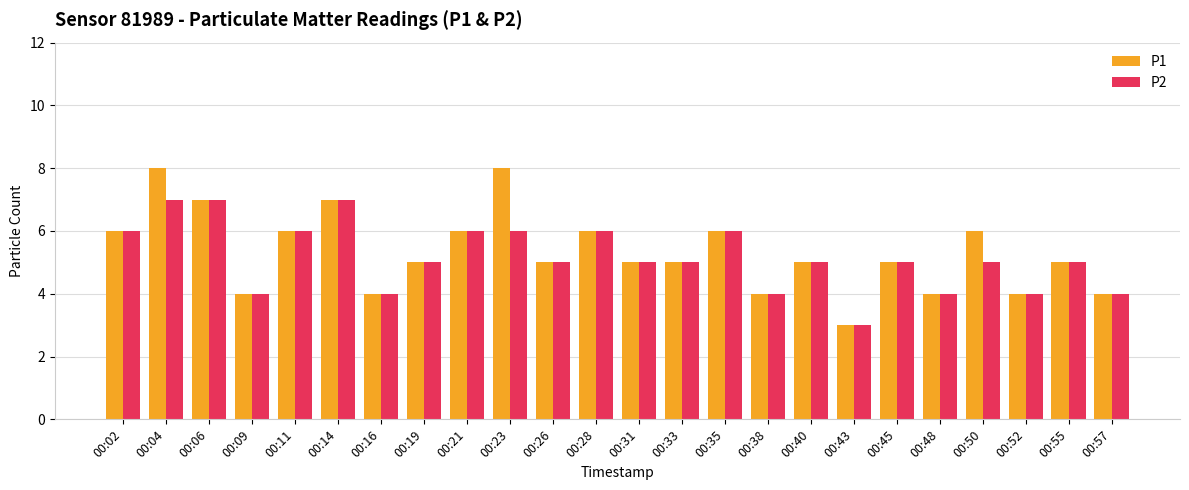

List the series in order of their peak value, highest first.

P1, P2